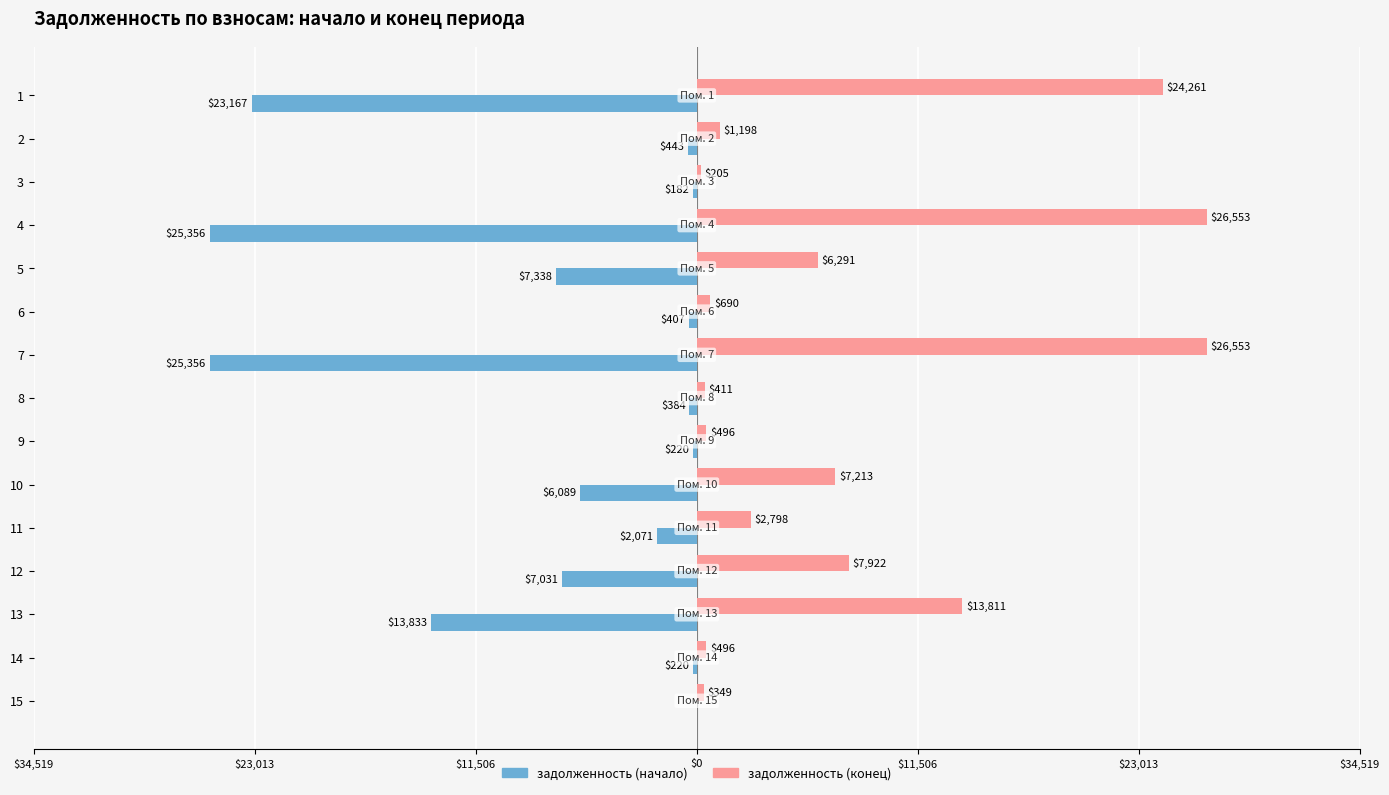

What are all the series names shown in the legend?

задолженность (начало), задолженность (конец)